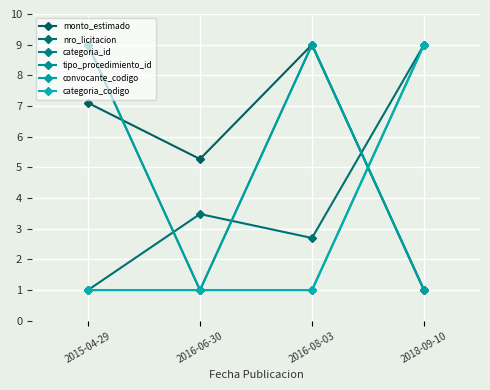

True or false: tipo_procedimiento_id has more than 0 points higher than both neighbors.

True